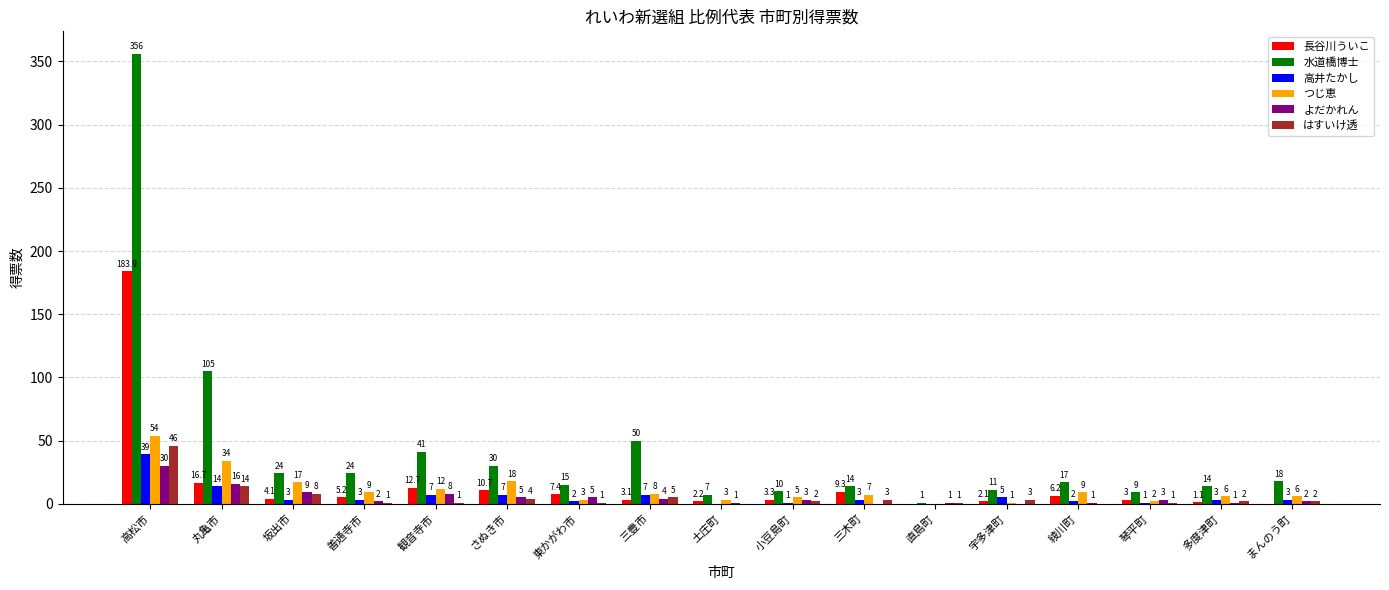

What is the sum of all 高井たかし values?

100.0